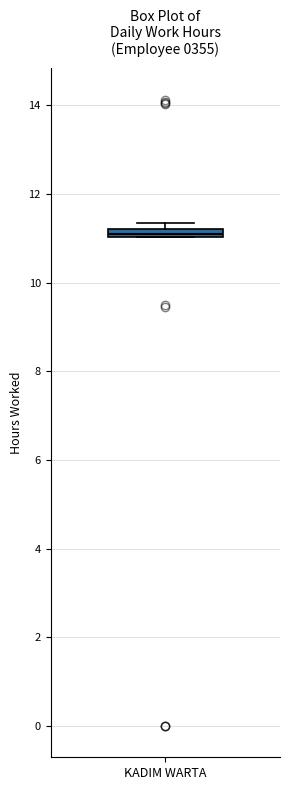

Where is the upper edge of the box for KADIM WARTA on the y-axis? The values are not printed on the chart, so give them approximately, as read against the axis.

11.2